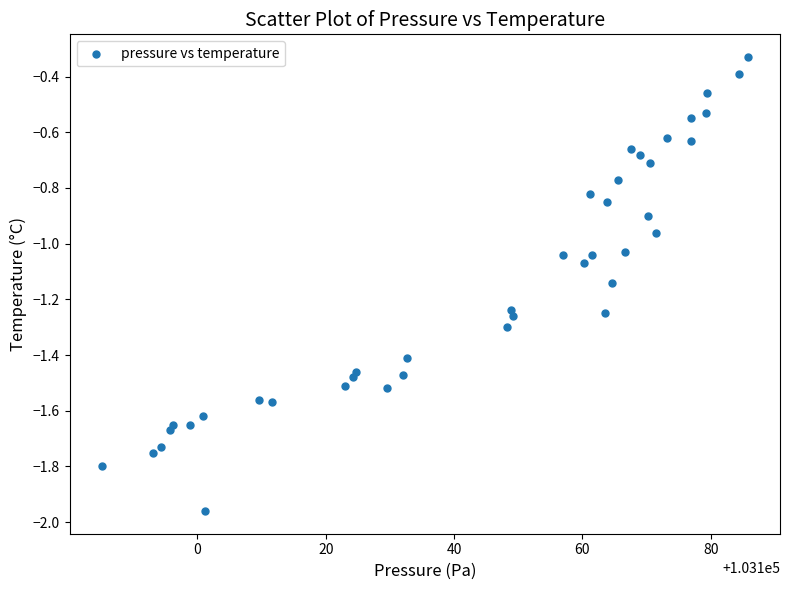

What is the range of X values (max minus min)?

100.6